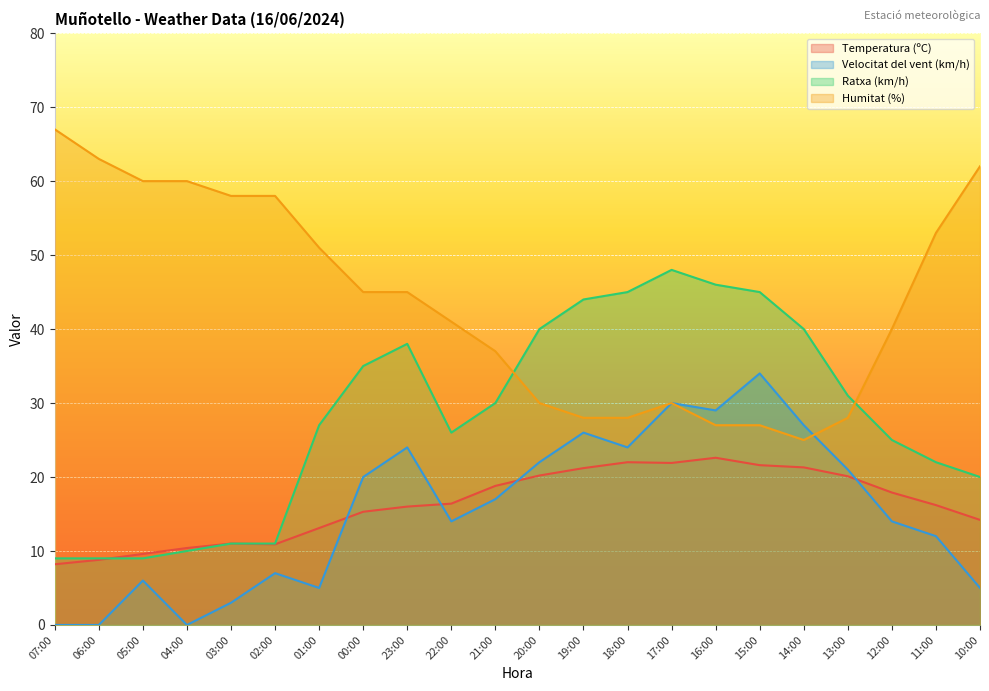

Reading left to right, extract all data points from this chart.

Temperatura (ºC): 8.2	8.8	9.6	10.4	11.0	10.9	13.1	15.3	16.0	16.4	18.8	20.2	21.2	22.0	21.9	22.6	21.6	21.3	20.1	17.9	16.2	14.2
Velocitat del vent (km/h): 0.0	0.0	6.0	0.0	3.0	7.0	5.0	20.0	24.0	14.0	17.0	22.0	26.0	24.0	30.0	29.0	34.0	27.0	21.0	14.0	12.0	5.0
Ratxa (km/h): 9.0	9.0	9.0	10.0	11.0	11.0	27.0	35.0	38.0	26.0	30.0	40.0	44.0	45.0	48.0	46.0	45.0	40.0	31.0	25.0	22.0	20.0
Humitat (%): 67.0	63.0	60.0	60.0	58.0	58.0	51.0	45.0	45.0	41.0	37.0	30.0	28.0	28.0	30.0	27.0	27.0	25.0	28.0	40.0	53.0	62.0